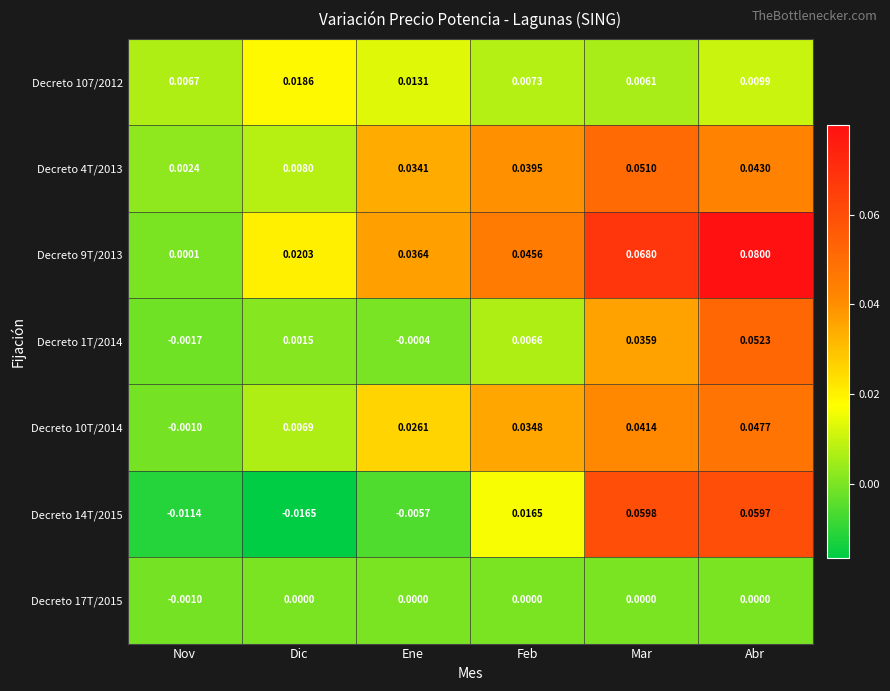

At which category is the sum across all series the highest?

Abr